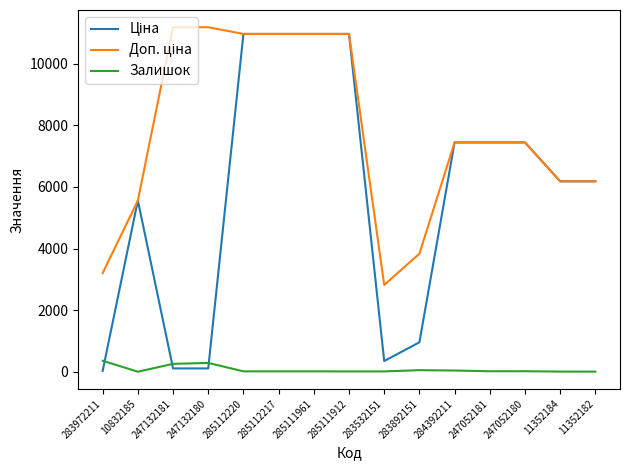

What position from the right is 247132181?

13